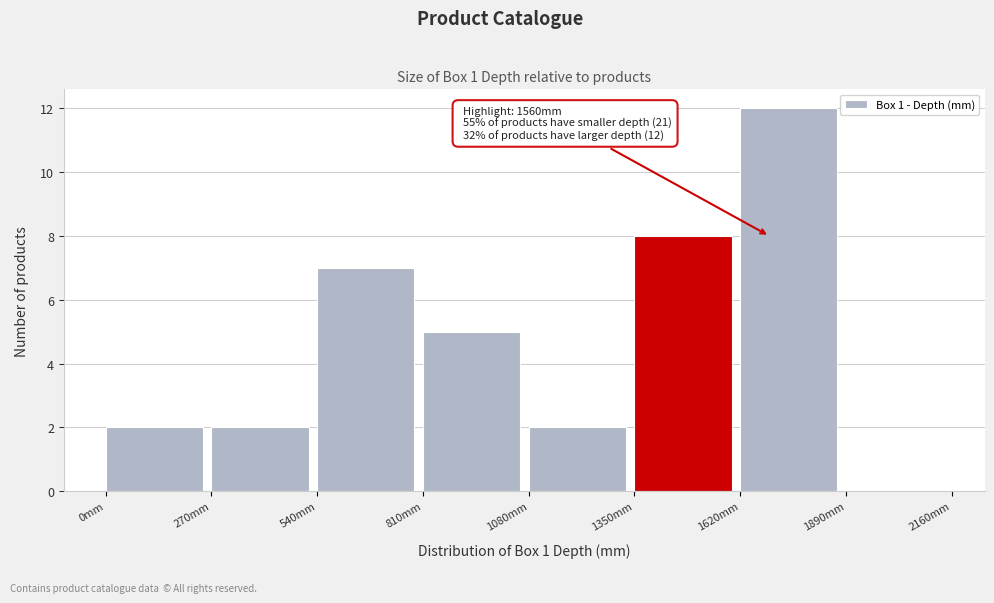

Which range on the x-axis has the tallest bar?

1620 to 1890